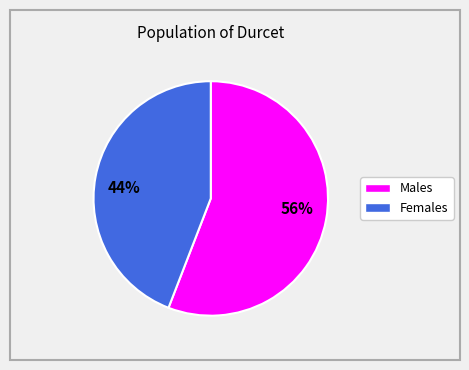

Does any single category account for the majority?

Yes